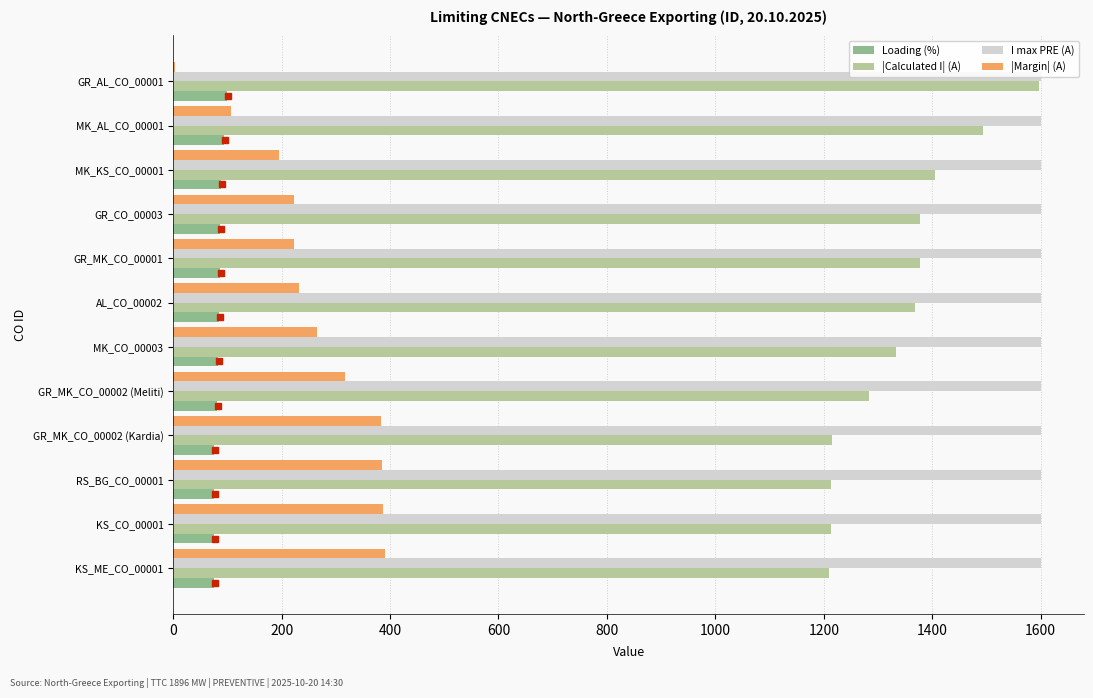

What is the sum of all I max PRE (A) values?

19200